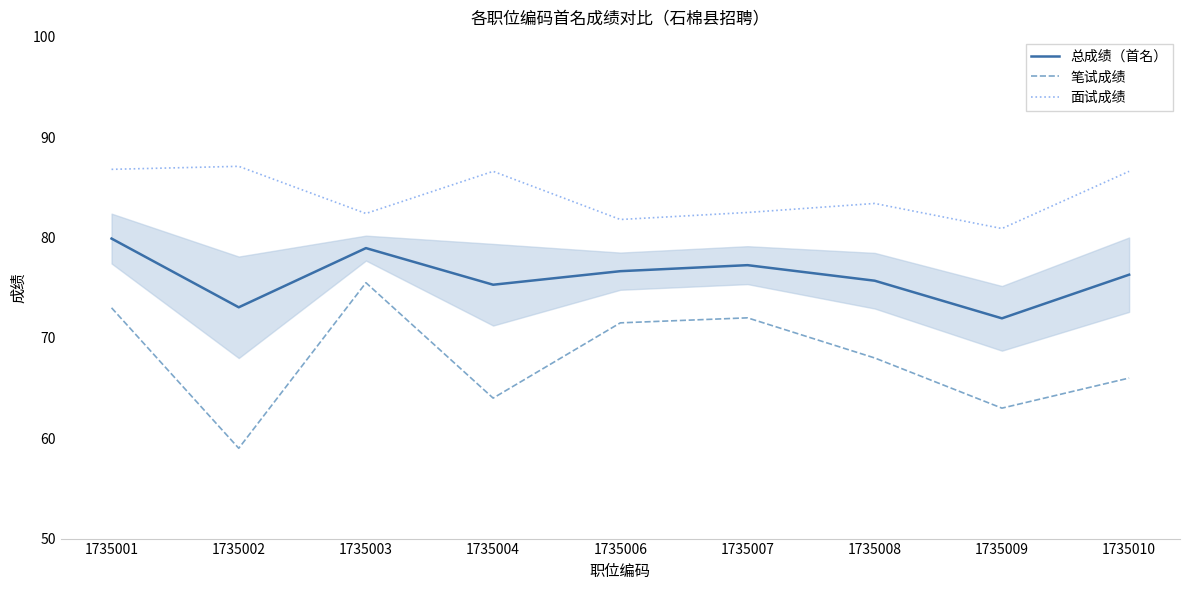

Which series has the widest spread of values?

笔试成绩